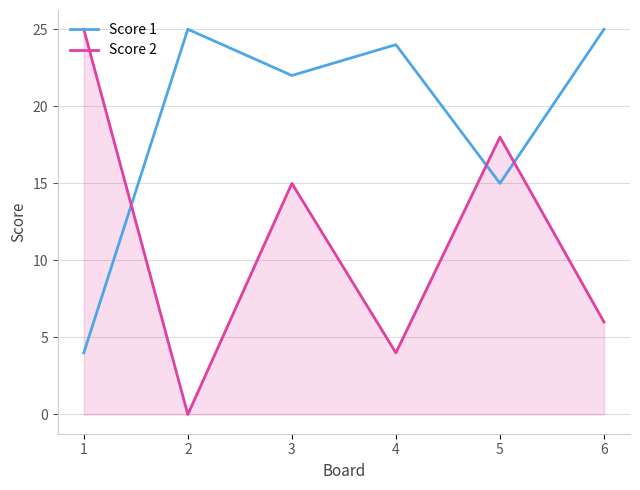

List the series in order of their overall mean, highest first.

Score 1, Score 2